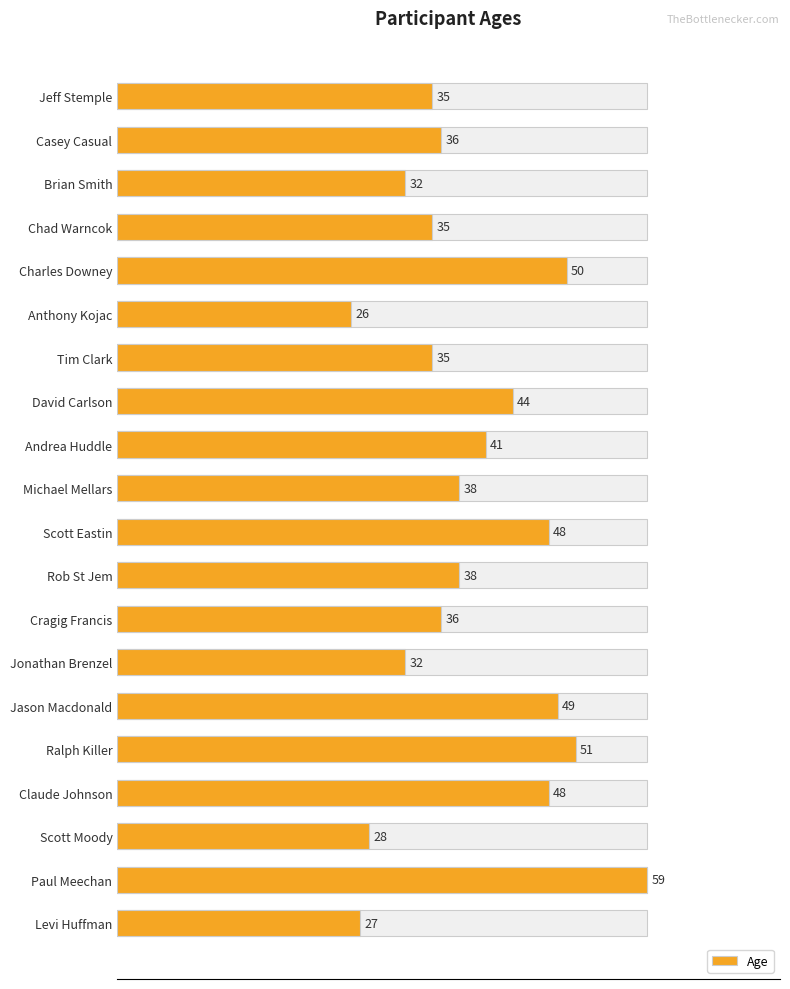

What is the difference between the second highest and minimum values?

25